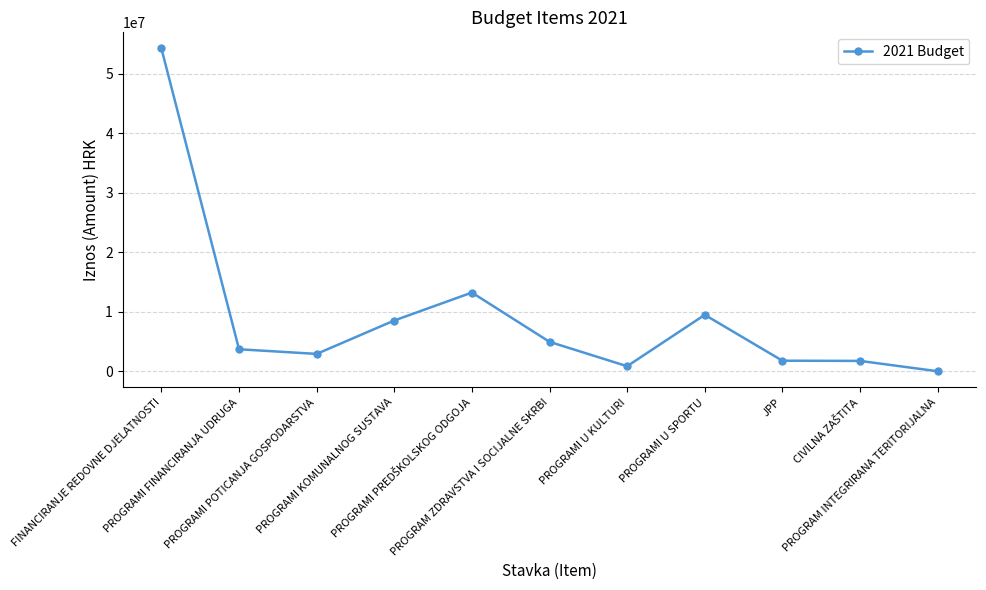

True or false: the data has more than 1 interior local peaks.

True